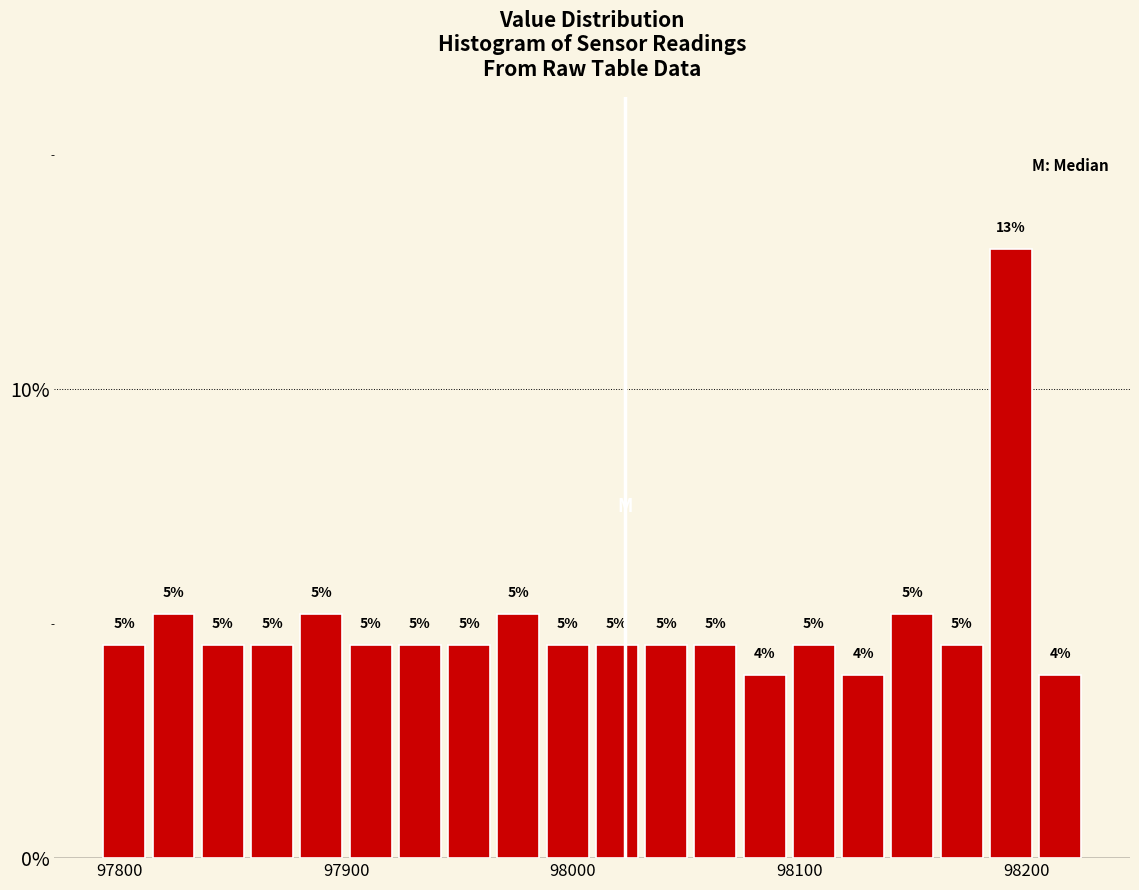

Around what value on the x-axis is the tallest bar? Give the approximate position of its centre, as read against the axis.

98190